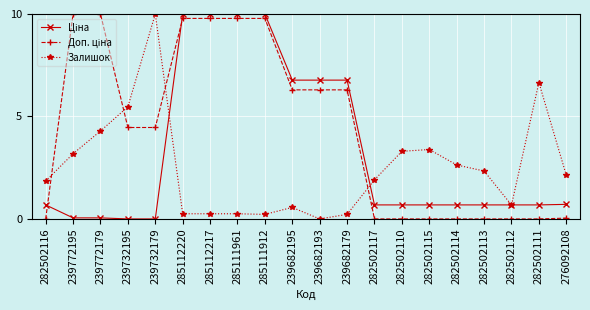

Which category has the highest value in the Залишок series?

239732179